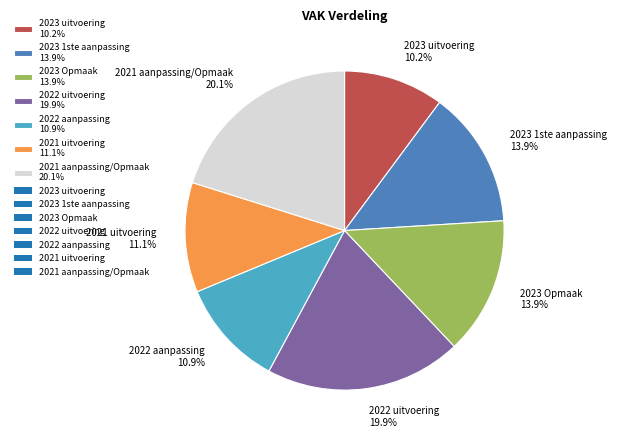

Which slice is the smallest?

2023 uitvoering